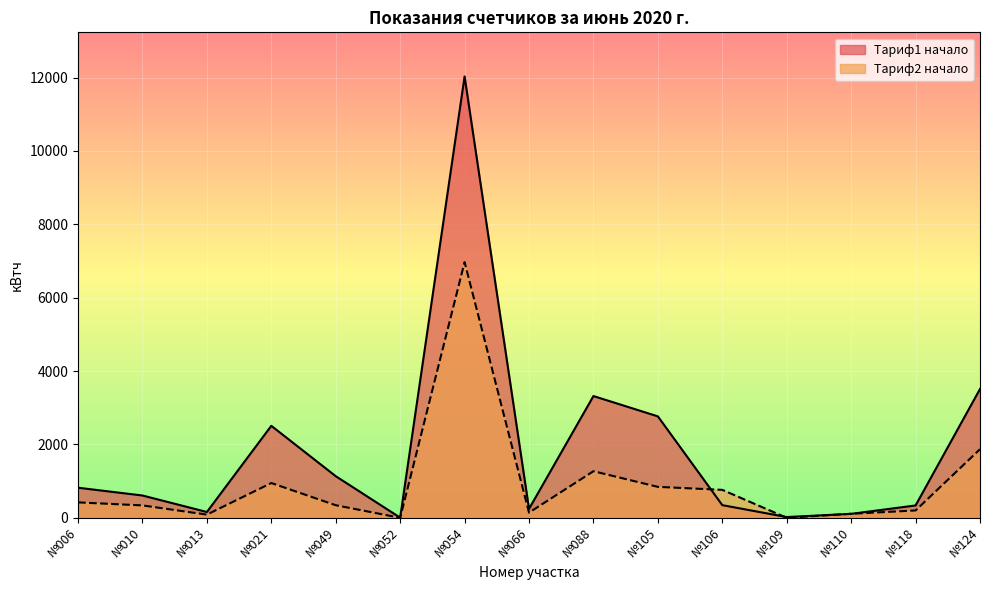

Where is Тариф2 начало nearest to the value 3484?

№124